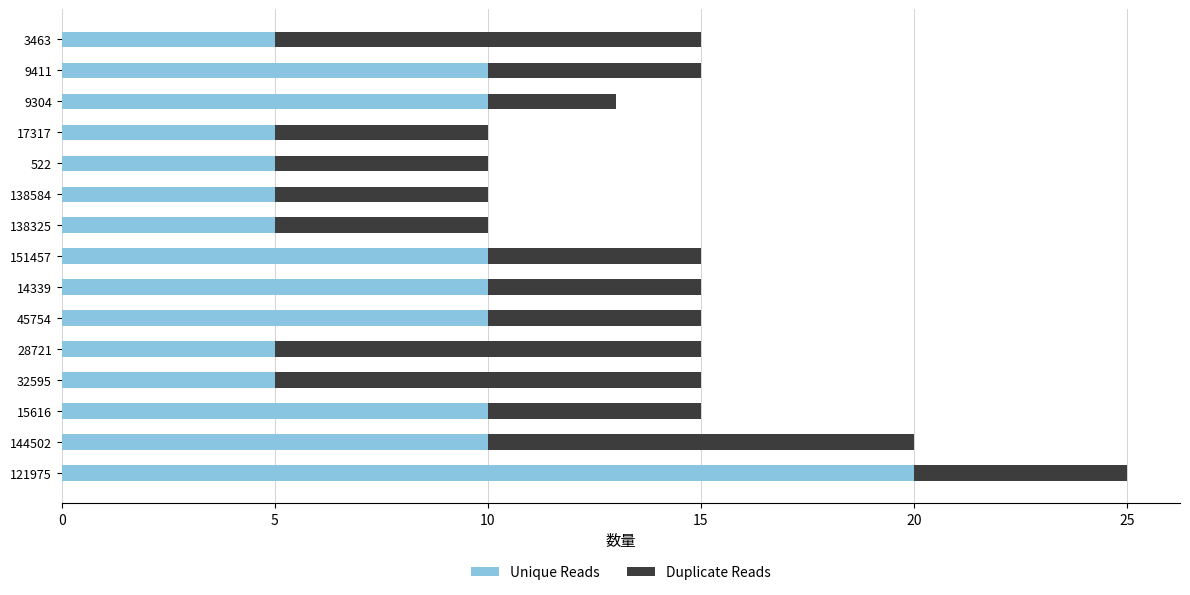

What is the total value across all series at 14339?

15